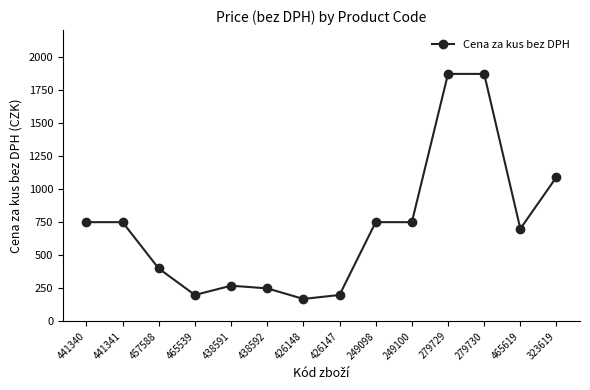

Between 279730 and 441341, which is larger?

279730